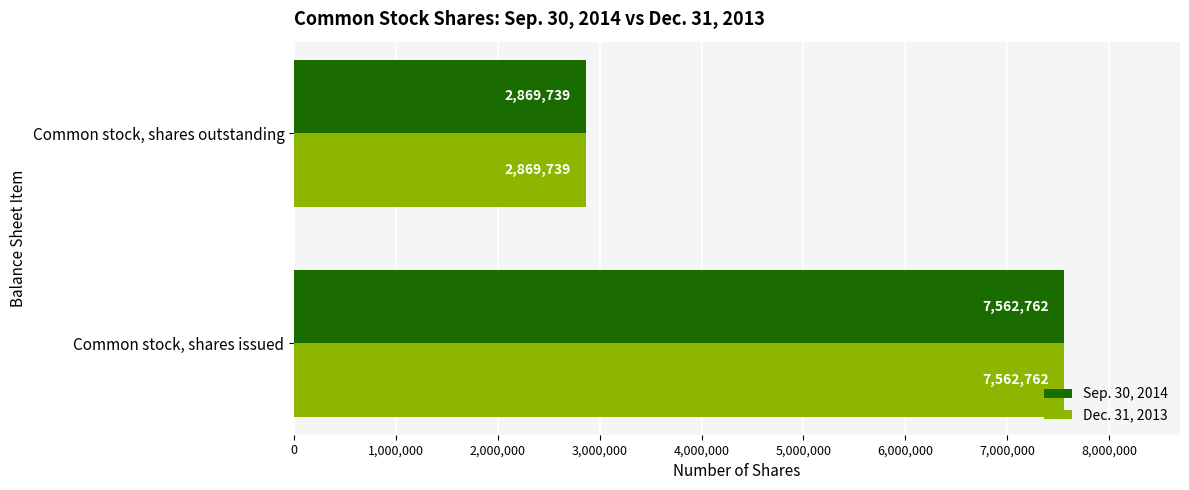

Is it true that Dec. 31, 2013 equals 2869739 at Common stock, shares outstanding?

True